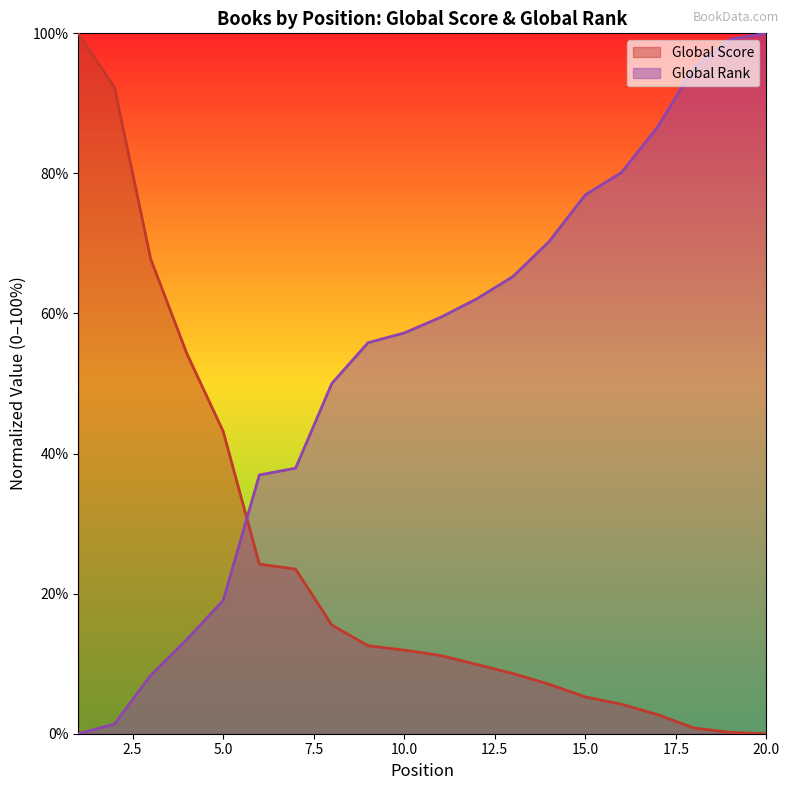

Which series has the largest total across all categories?

Global Rank